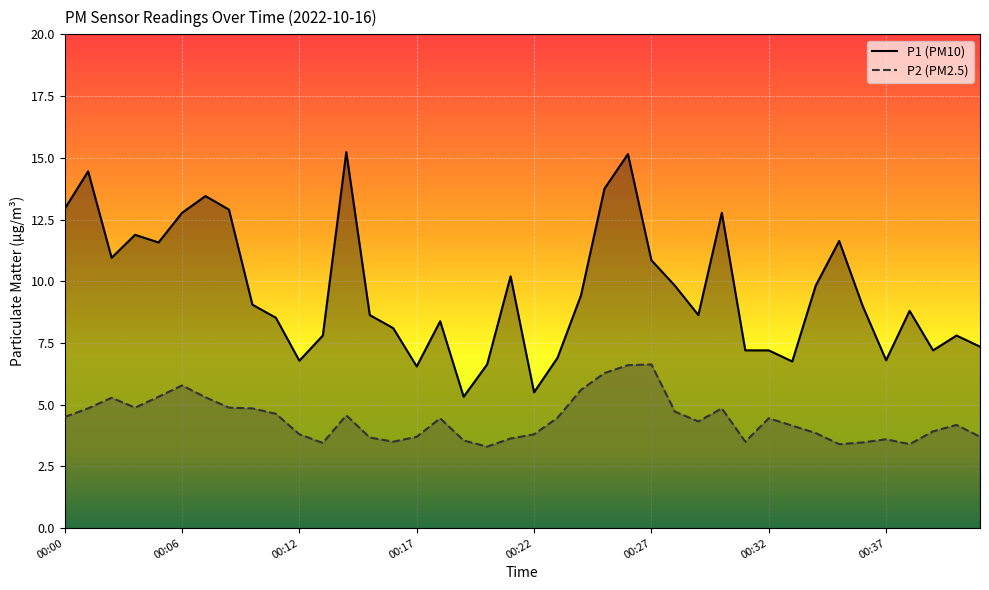

What is the value of the P2 point at the 10th from the left?

4.6